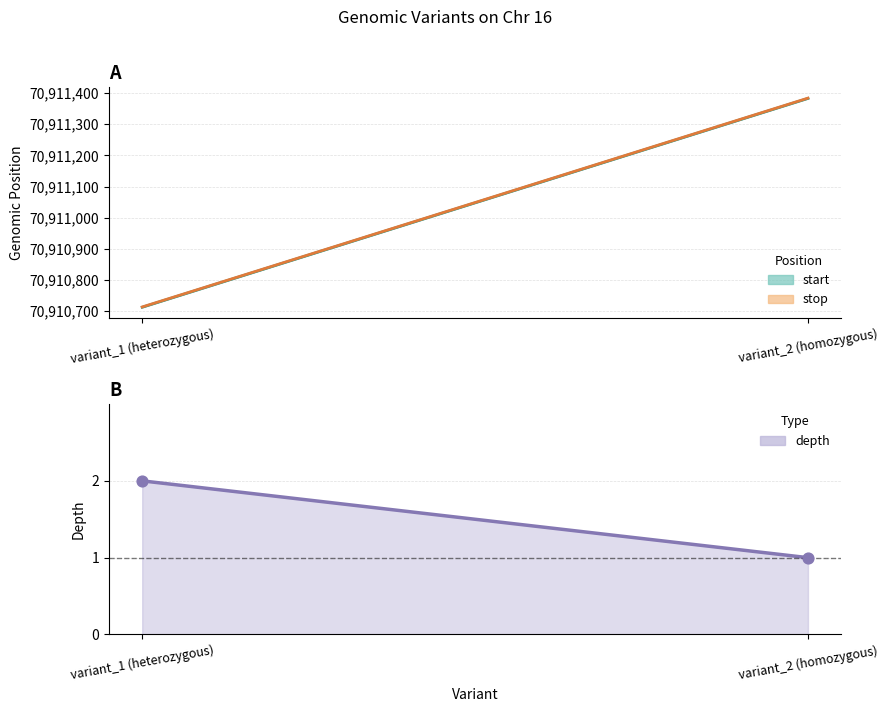

Is the value of start at variant_1 (heterozygous) greater than the value of stop at variant_2 (homozygous)?

No